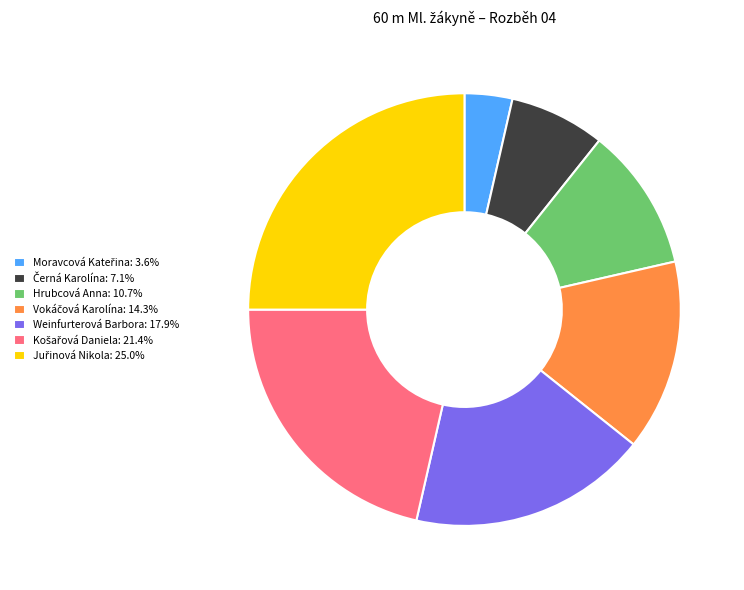

Does any single category account for the majority?

No